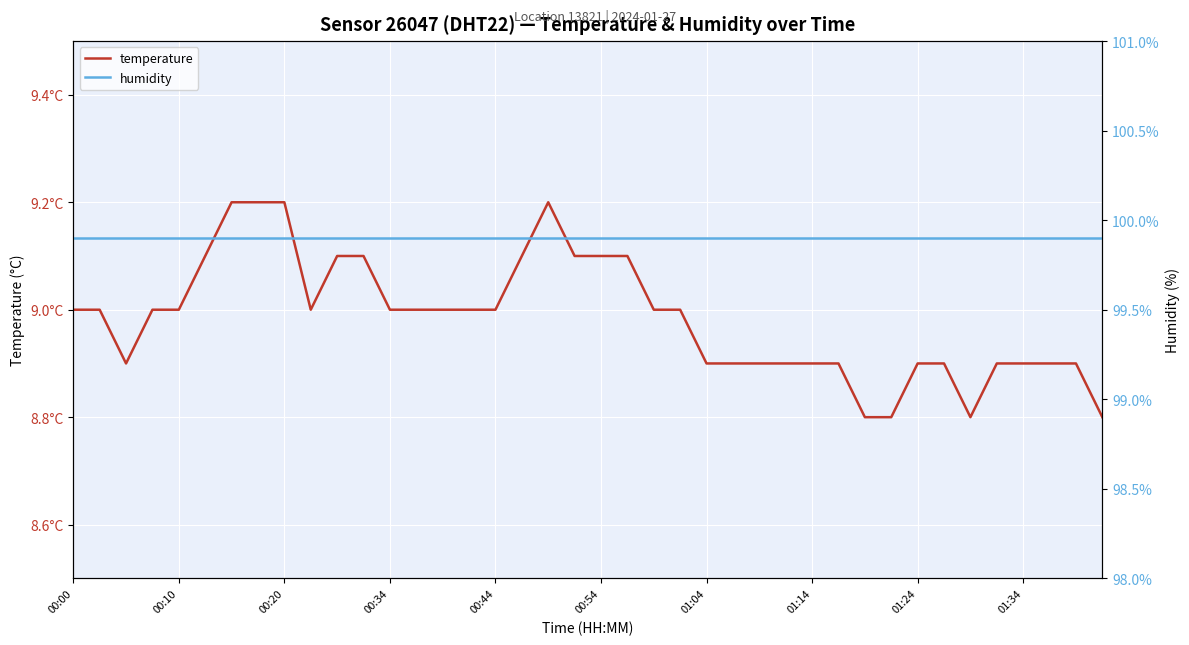

What is the minimum value for temperature?

8.8